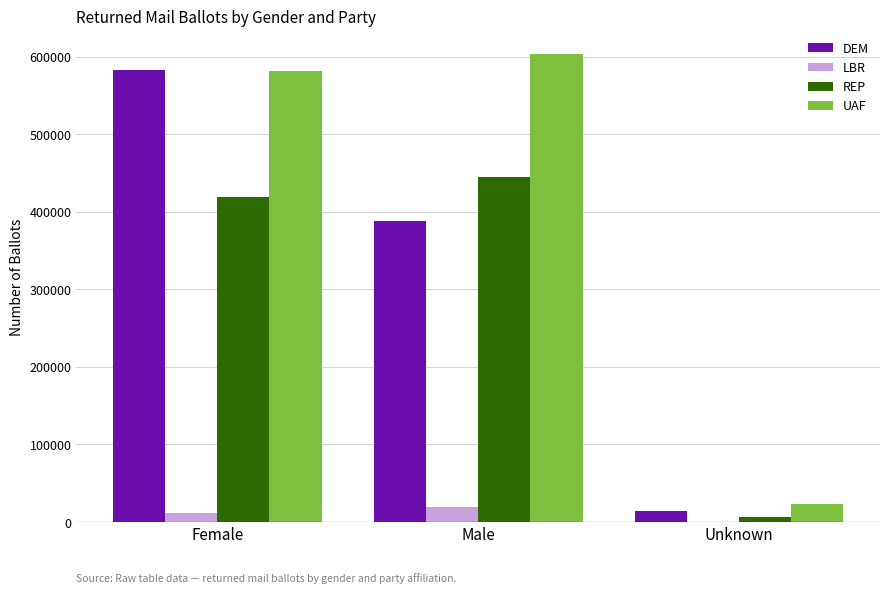

True or false: UAF has a value of 245490 at Male.

False